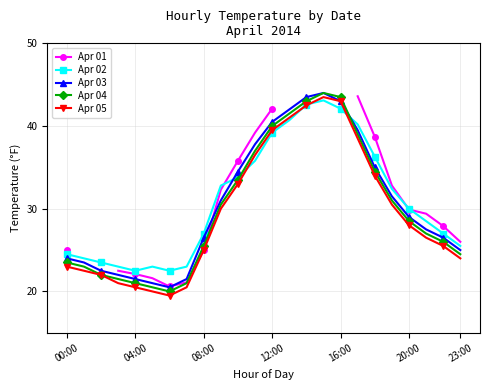

List the series in order of their overall mean, lowest first.

Apr 05, Apr 04, Apr 03, Apr 01, Apr 02